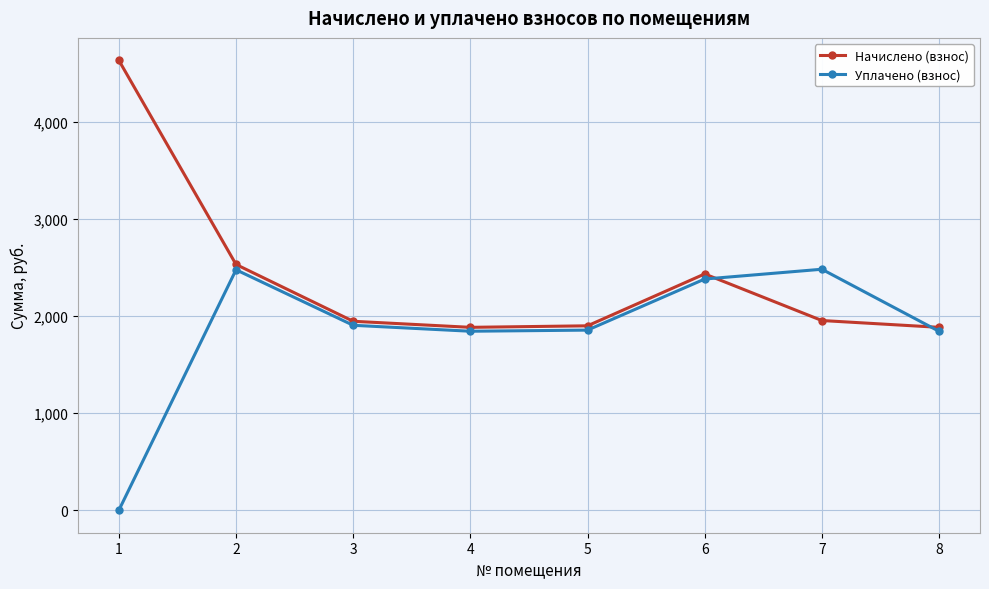

Is the value of Начислено (взнос) at 1 greater than the value of Уплачено (взнос) at 4?

Yes